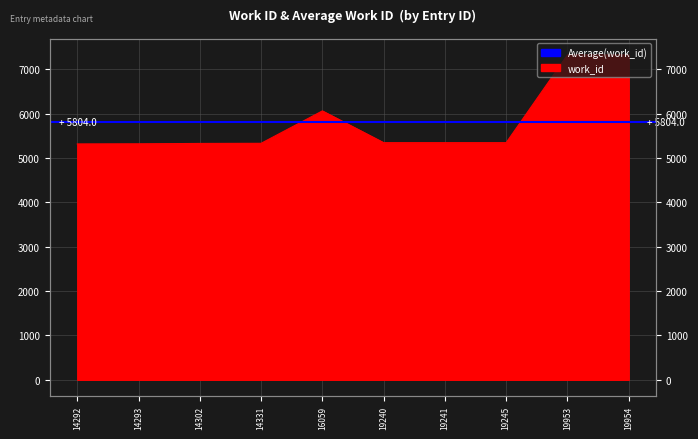

Reading left to right, transcribe all the data shown in this chart.

14292=5316	14293=5319	14302=5328	14331=5331	16059=6061	19240=5345	19241=5345	19245=5345	19953=7325	19954=7325